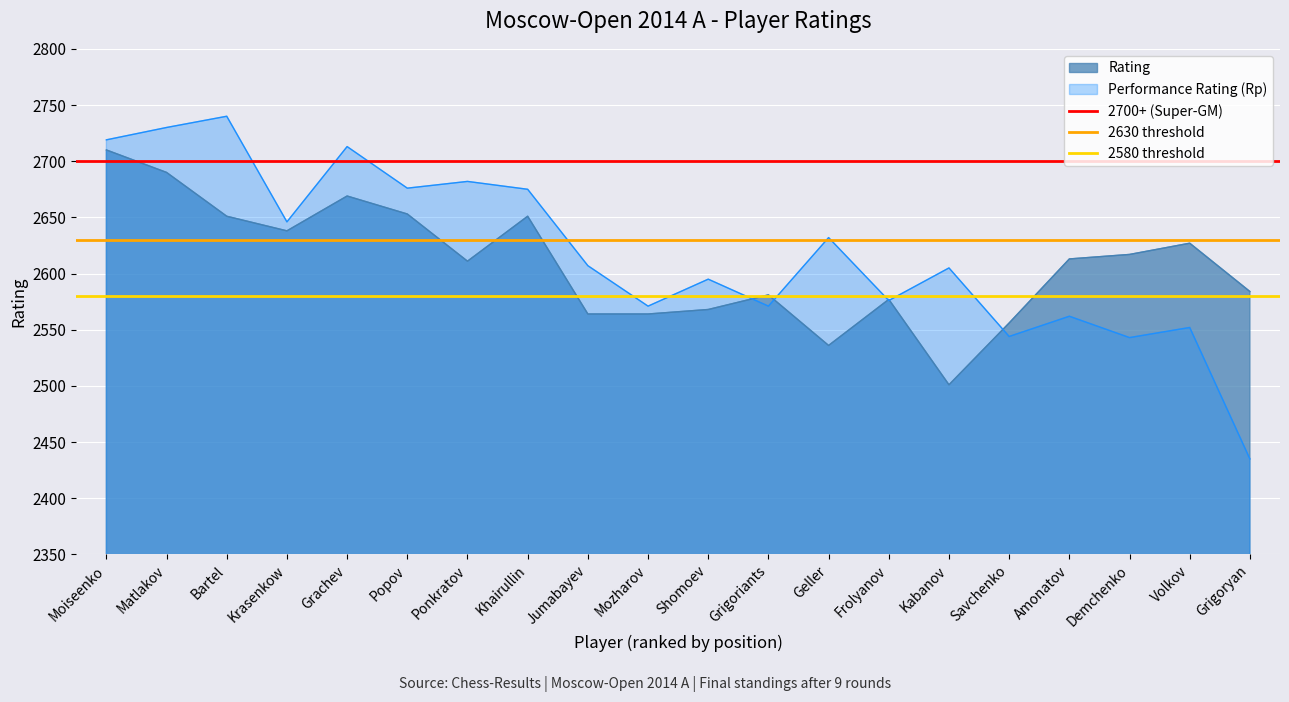

The Performance Rating (Rp) series shows 741 at Geller. True or false?

False